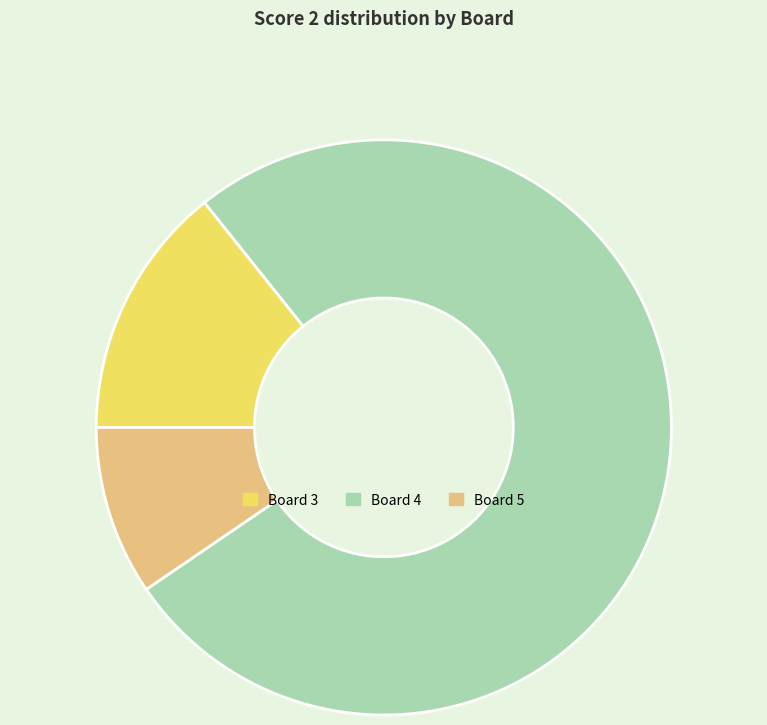

Rank the categories by value from lowest to highest.

Board 5, Board 3, Board 4